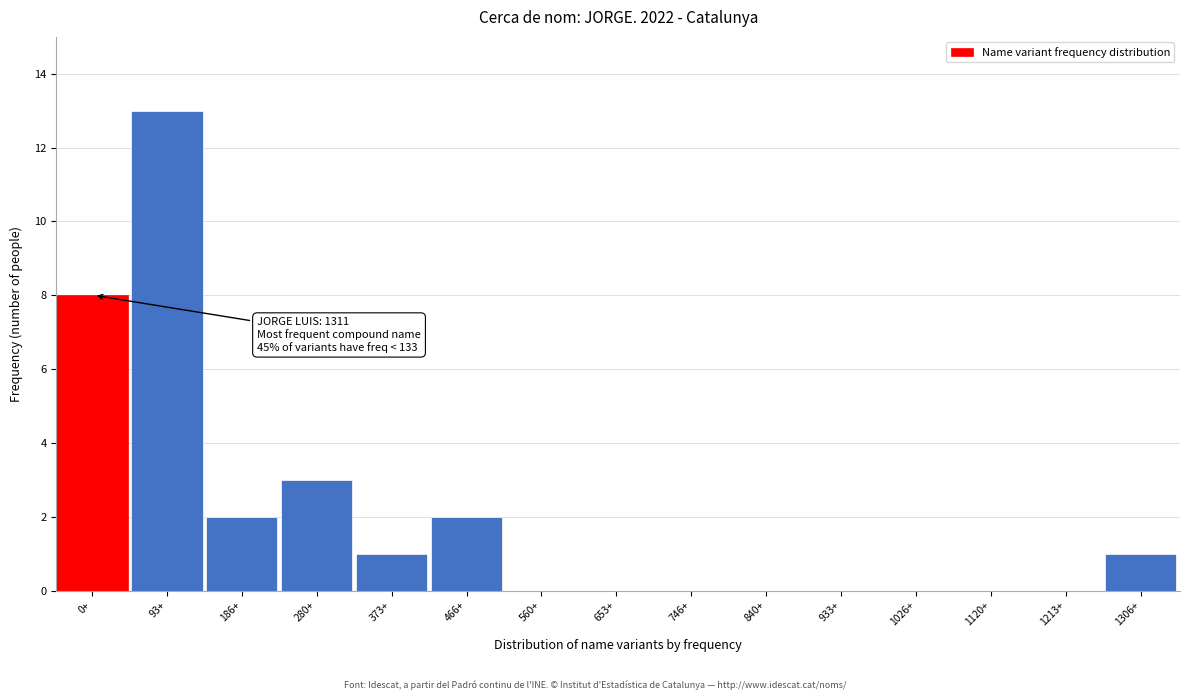

Reading right to left, transcribe all the data shown in this chart.

1306+=1	1213+=0	1120+=0	1026+=0	933+=0	840+=0	746+=0	653+=0	560+=0	466+=2	373+=1	280+=3	186+=2	93+=13	0+=8